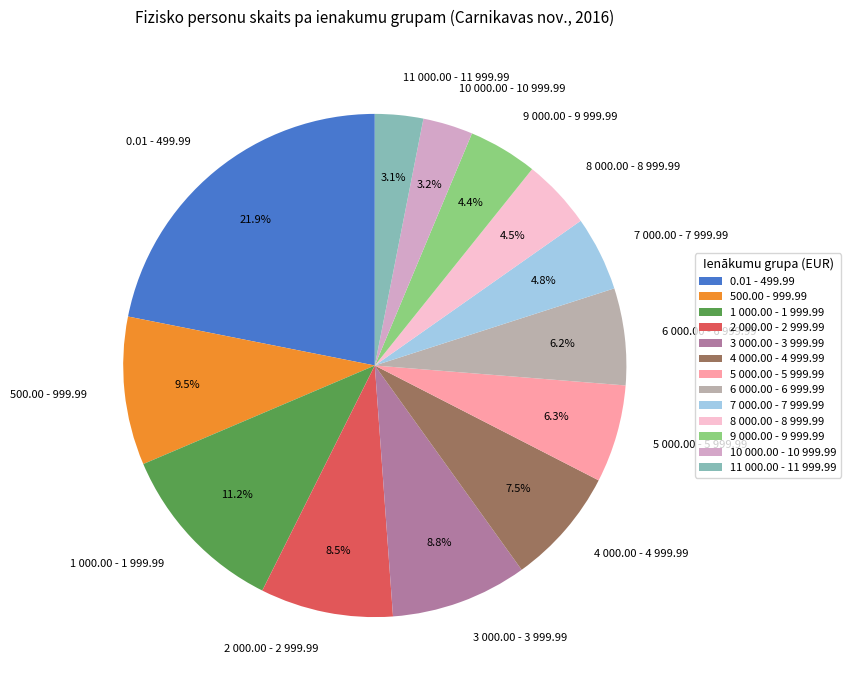

How many slices are in this pie chart?

13